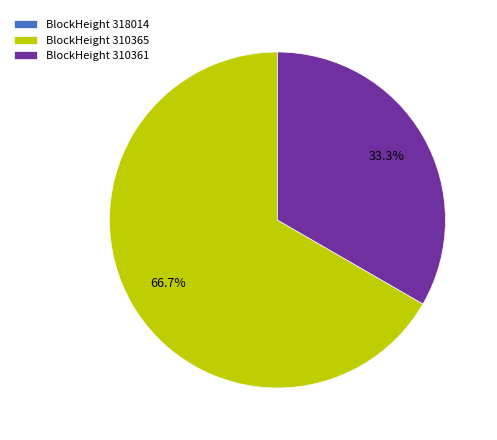

What is the total percentage of BlockHeight 310365 and BlockHeight 310361?

100.0%